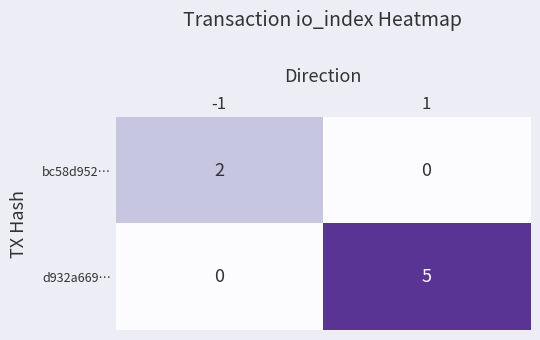

Reading left to right, transcribe all the data shown in this chart.

bc58d952…: 2	0
d932a669…: 0	5